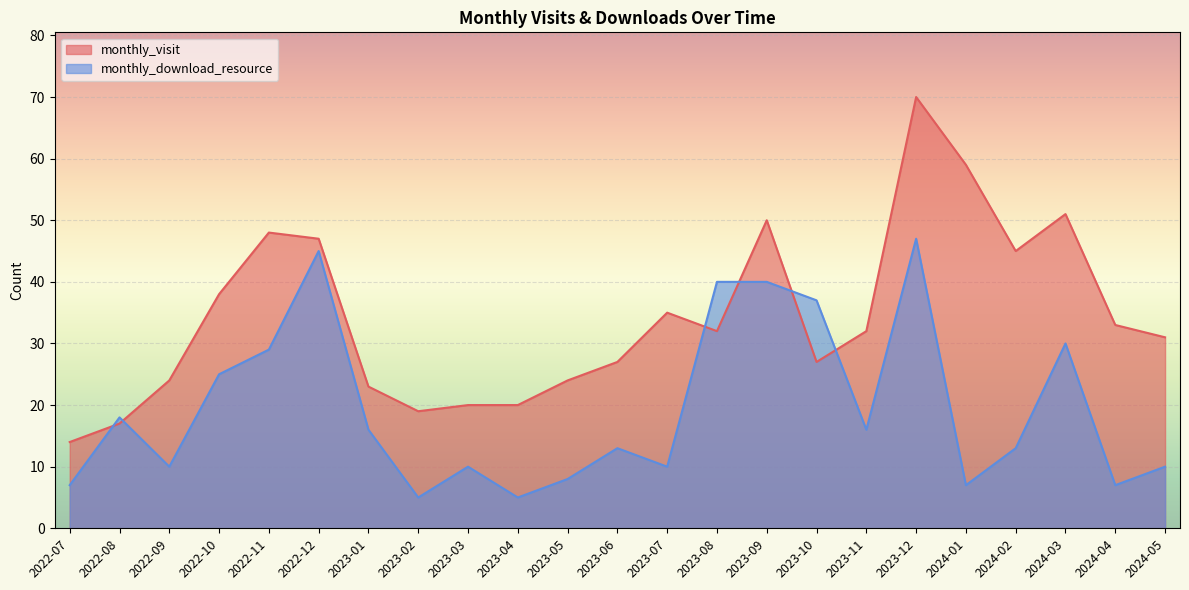

Which series has the largest total across all categories?

monthly_visit